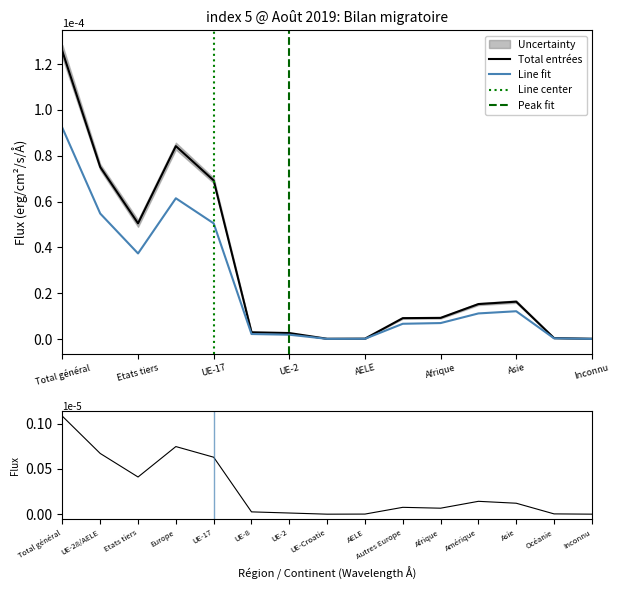

How many lines are shown in the chart?

3